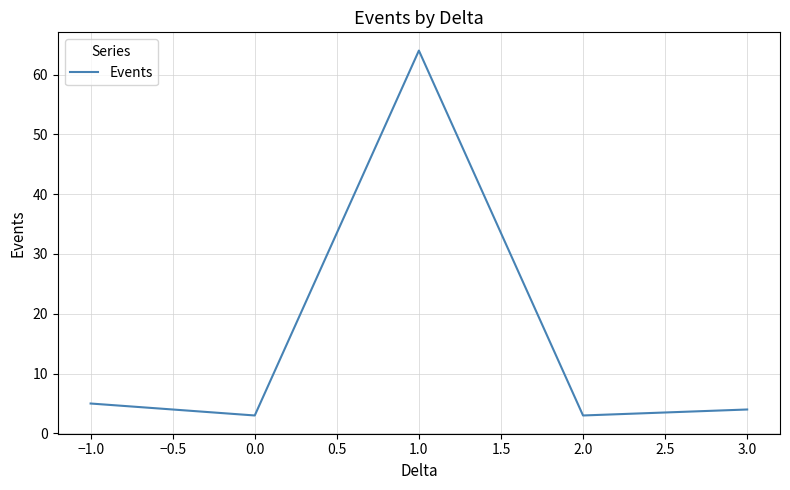

At which category does the data reach its first local valley?

0.0